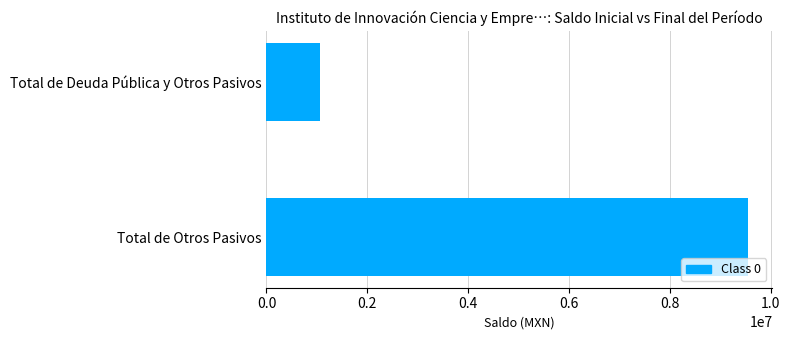

Rank the categories by value from highest to lowest.

Total de Otros Pasivos, Total de Deuda Pública y Otros Pasivos